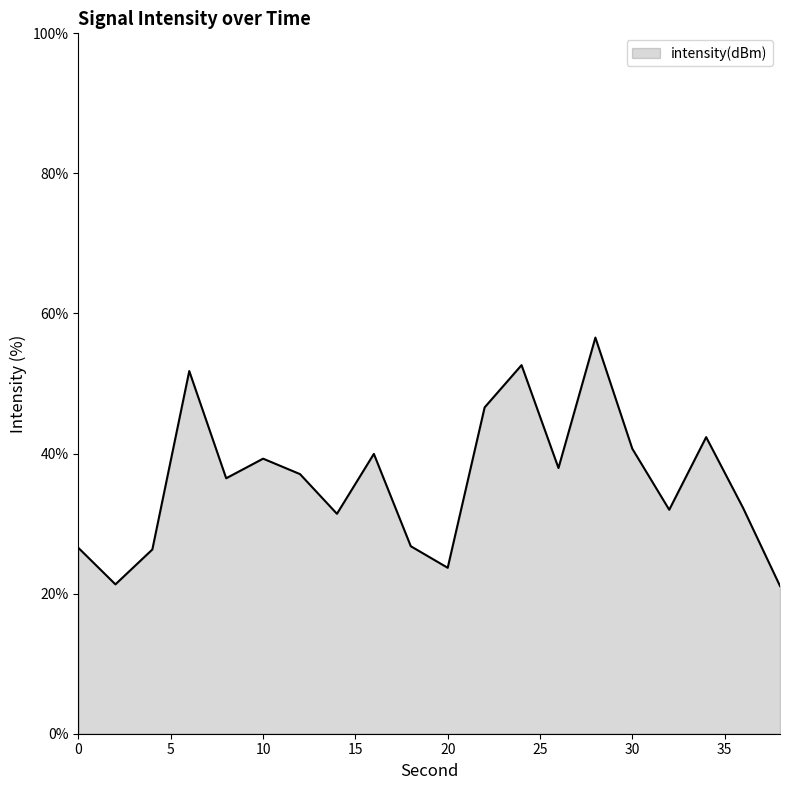

How many series are shown in this chart?

1